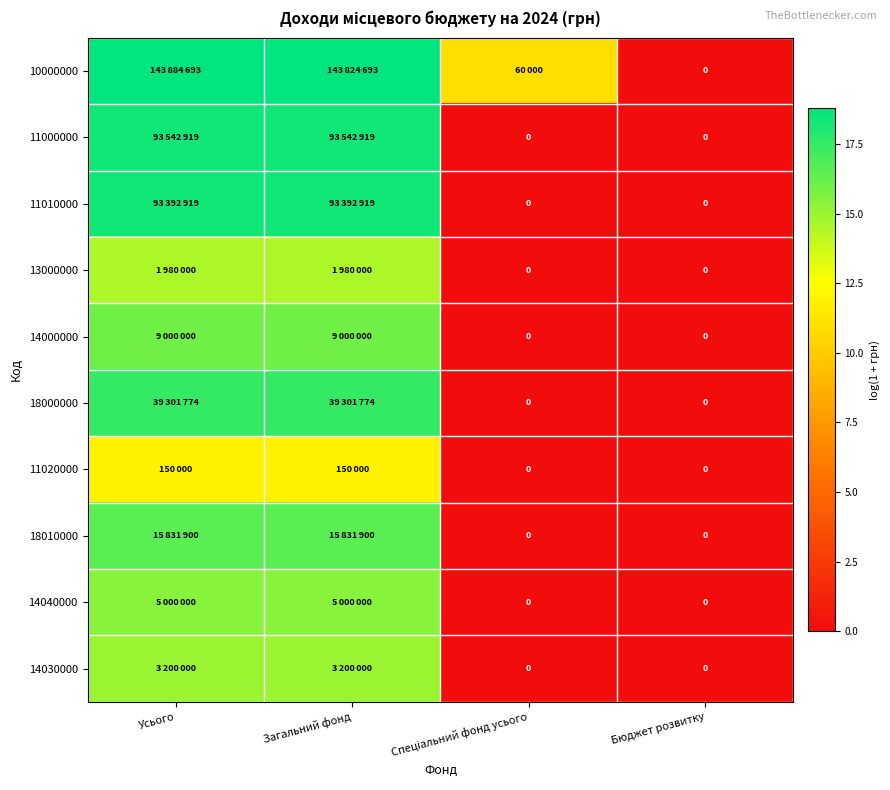

At how many categories does at least one series exceed 2?

3